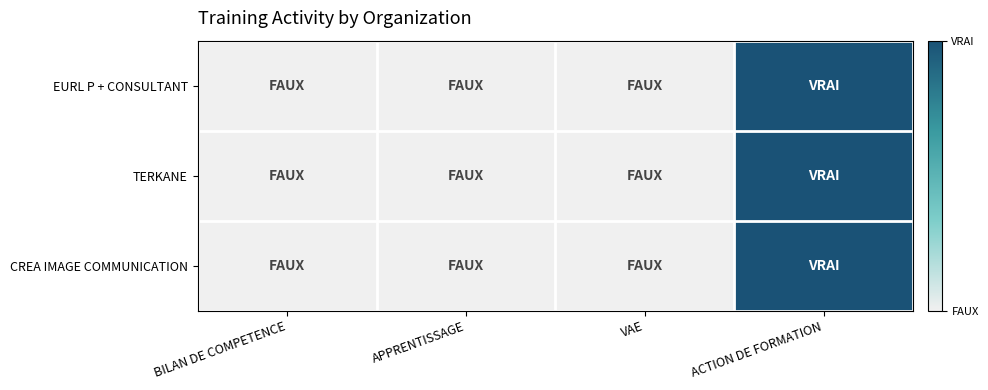

Reading right to left, what are all the values shown in this chart?

EURL P + CONSULTANT: ACTION DE FORMATION=1	VAE=0	APPRENTISSAGE=0	BILAN DE COMPETENCE=0
TERKANE: ACTION DE FORMATION=1	VAE=0	APPRENTISSAGE=0	BILAN DE COMPETENCE=0
CREA IMAGE COMMUNICATION: ACTION DE FORMATION=1	VAE=0	APPRENTISSAGE=0	BILAN DE COMPETENCE=0